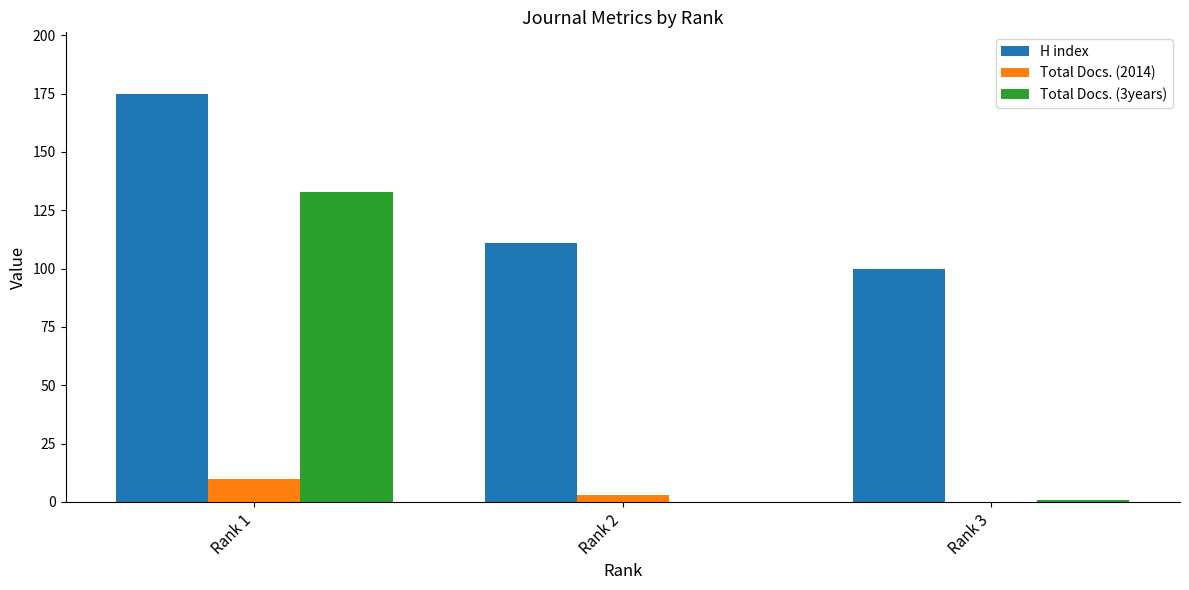

Reading left to right, what are all the values shown in this chart?

H index: 175	111	100
Total Docs. (2014): 10	3	0
Total Docs. (3years): 133	0	1